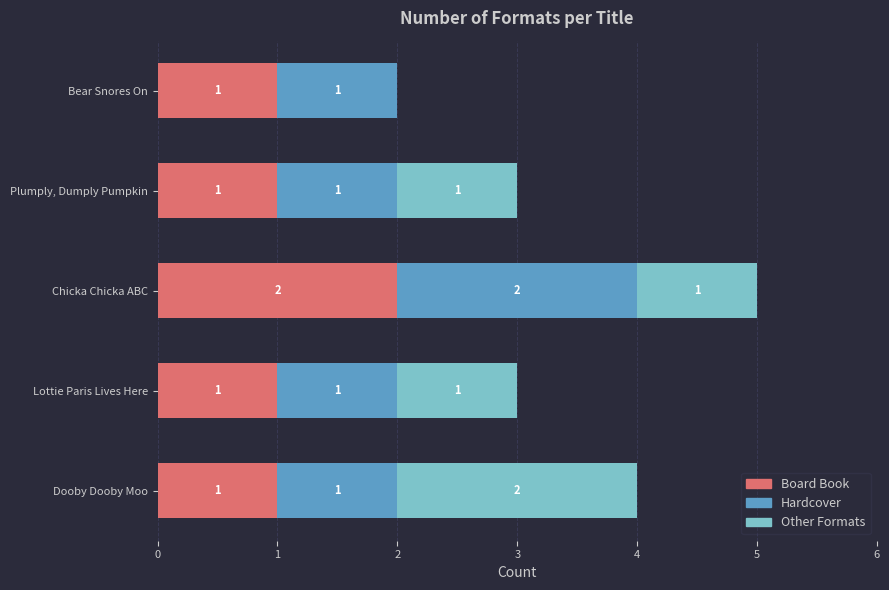

At which category is the sum across all series the highest?

Chicka Chicka ABC